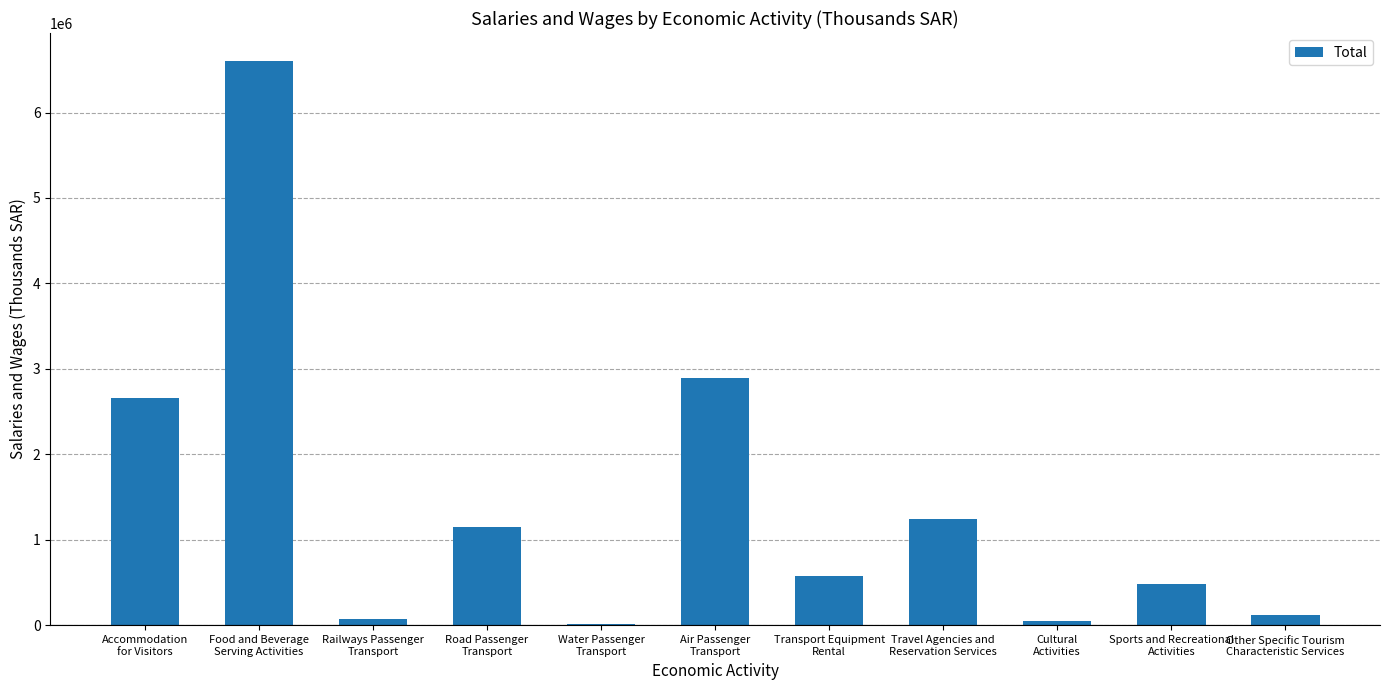

What is the sum of all values?

15862174